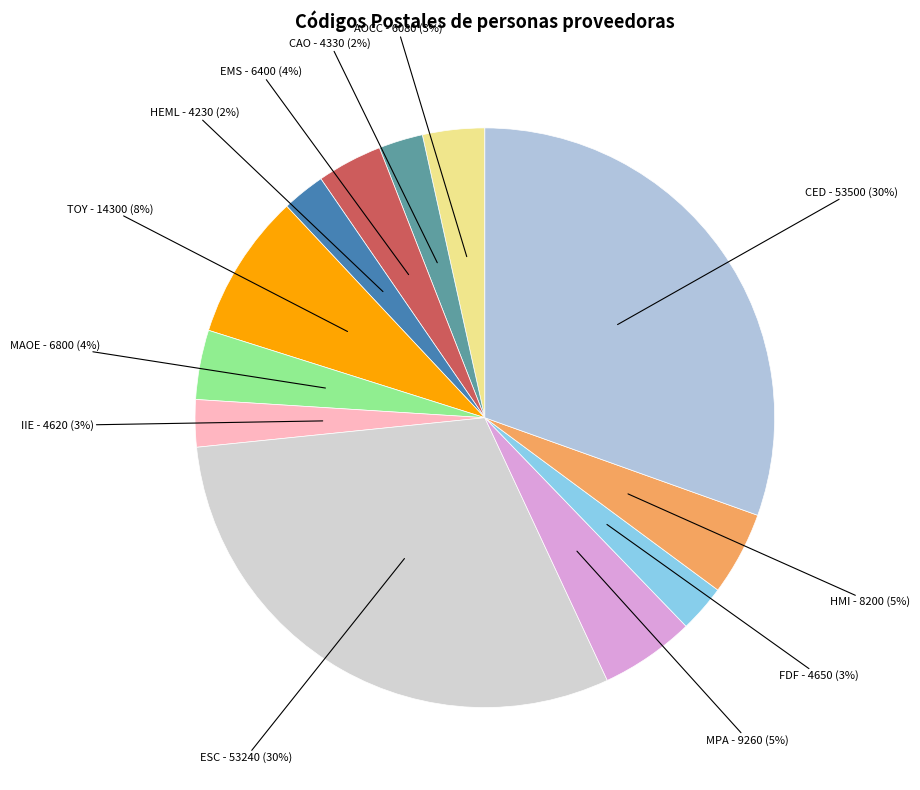

Combined, do MPA - 9260 and FDF - 4650 account for over 50%?

No